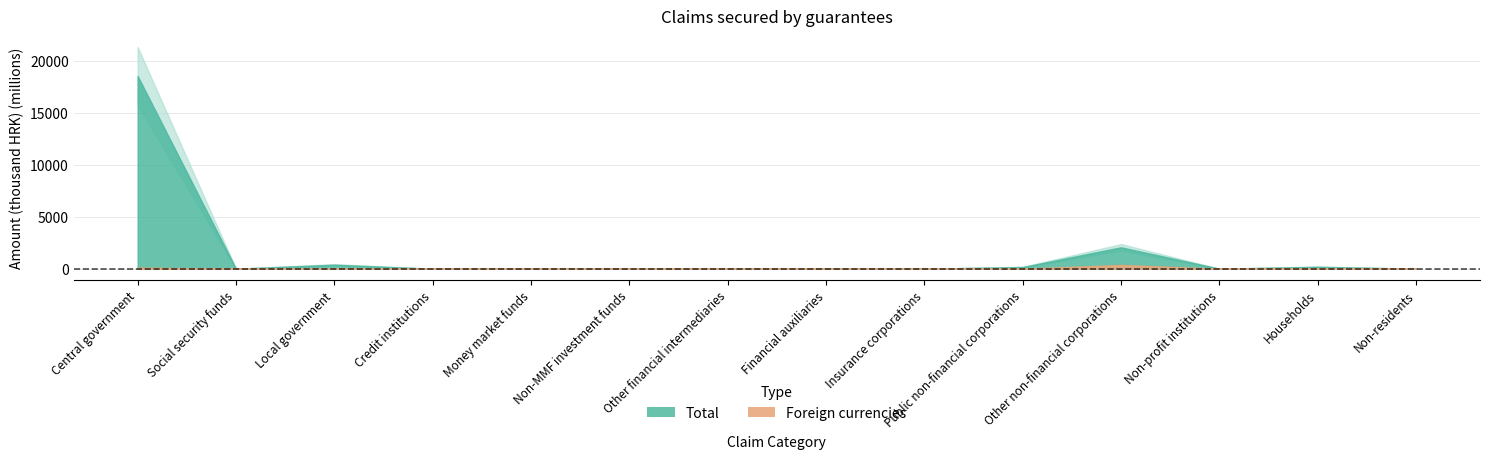

At which label does Total reach its minimum?

Social security funds